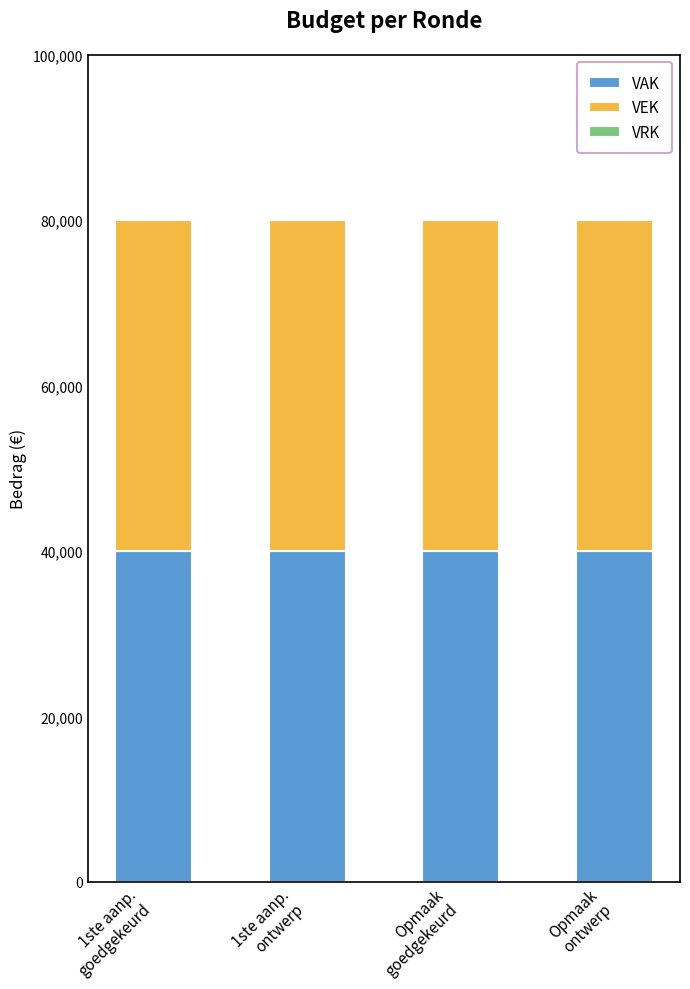

At Opmaak
goedgekeurd, list the series in order from largest to smallest.

VAK, VEK, VRK